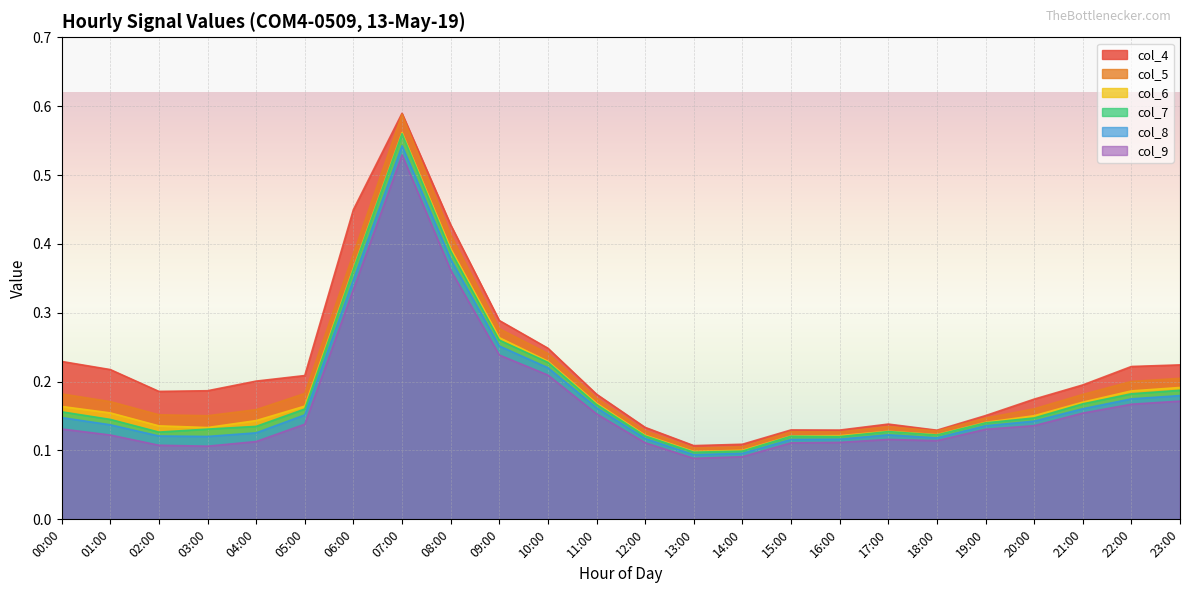

The col_9 series shows 0.1 at 17:00. True or false?

True